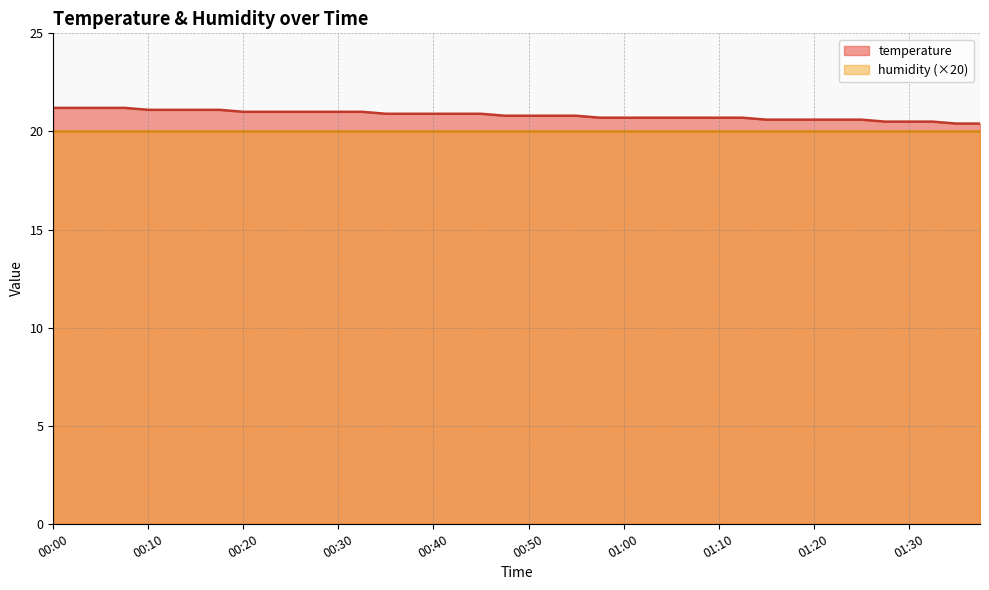

What is the minimum value shown in the chart?

20.0